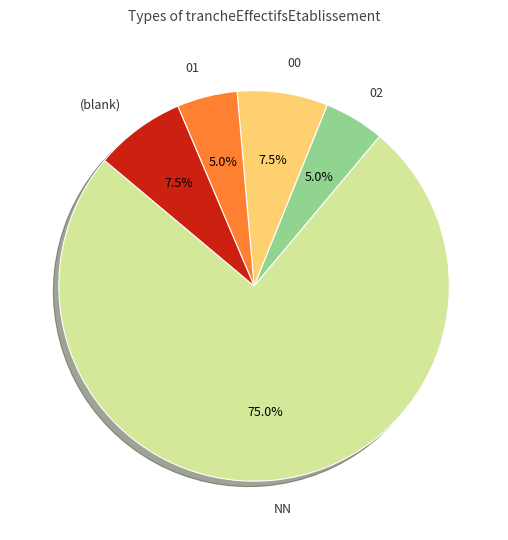

Is there a majority slice in this chart?

Yes